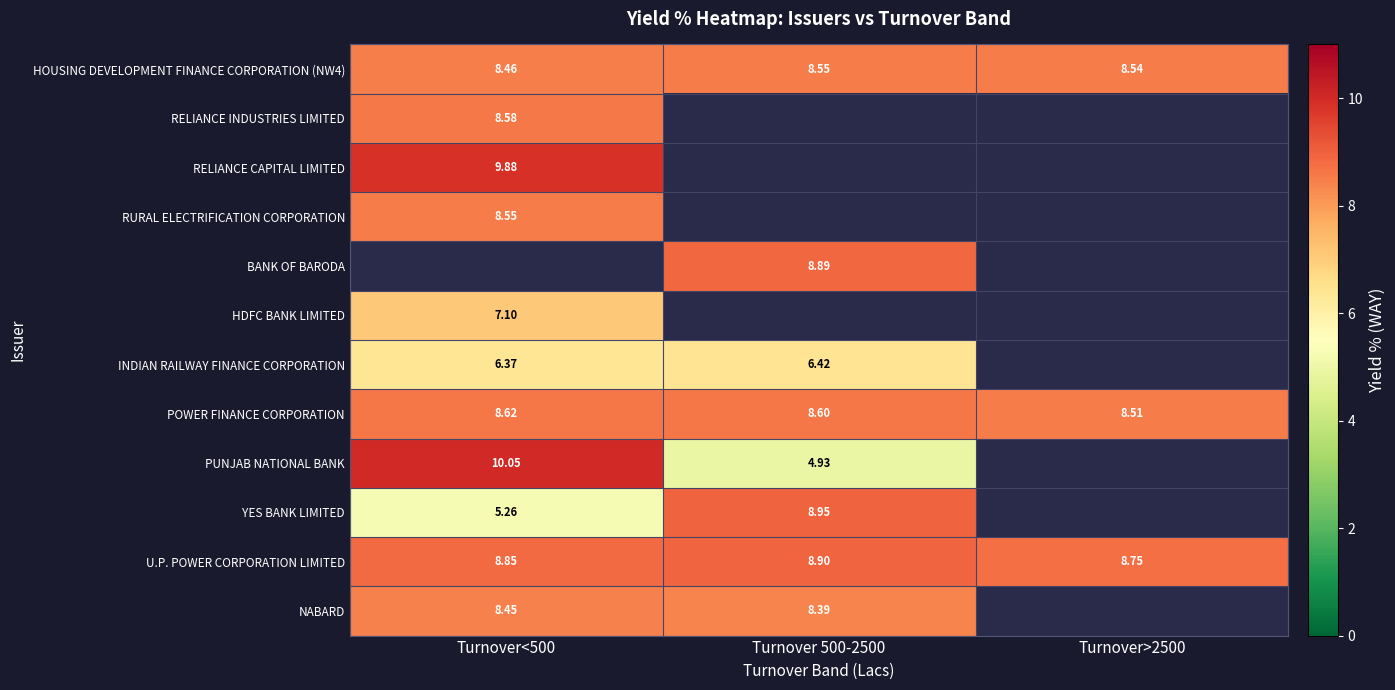

What is the difference between the maximum and minimum values in the INDIAN RAILWAY FINANCE CORPORATION series?

0.1